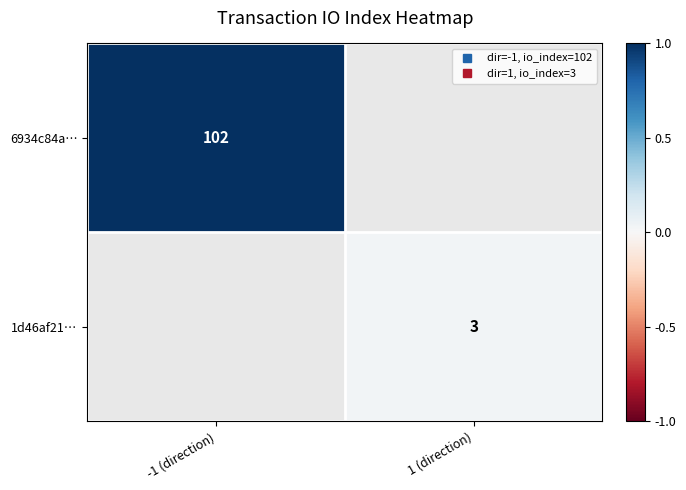

What is the greatest value displayed?

1.0